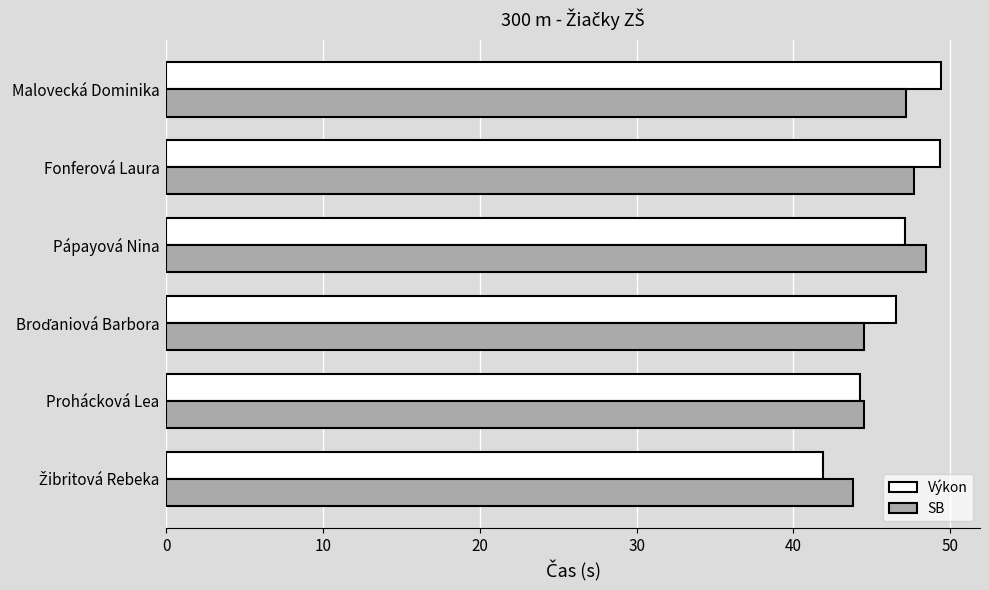

What is the average value of the Výkon series?

46.4